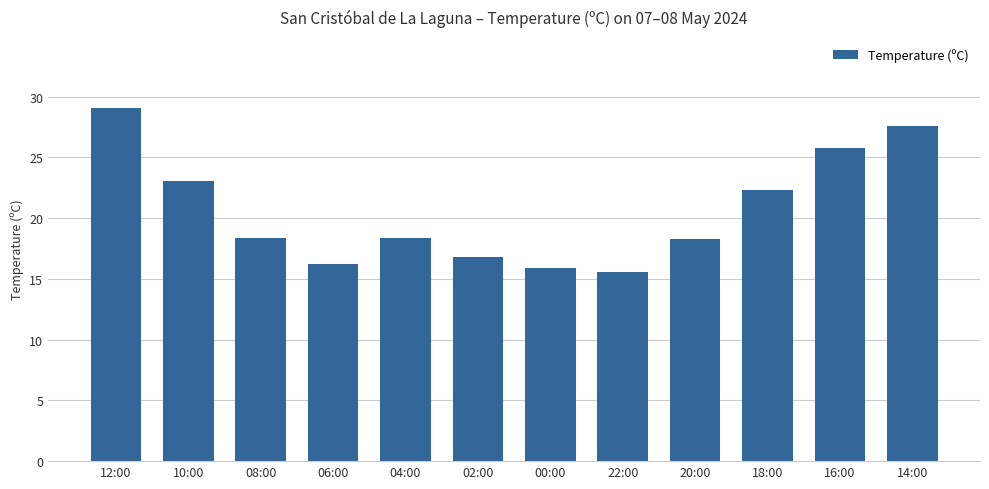

What is the maximum value shown in the chart?

29.1